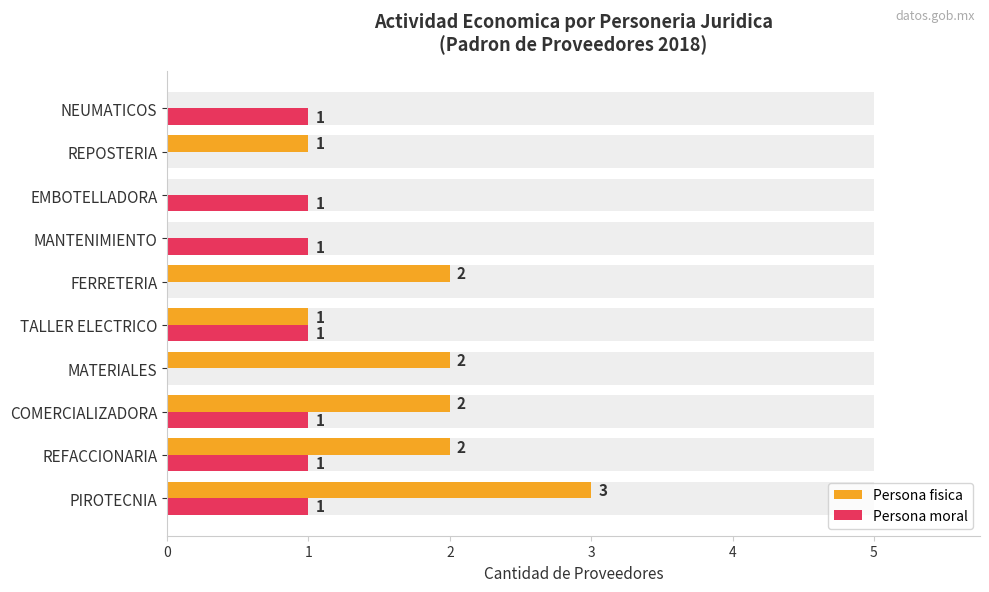

Rank the series by their maximum value, from highest to lowest.

Persona fisica, Persona moral